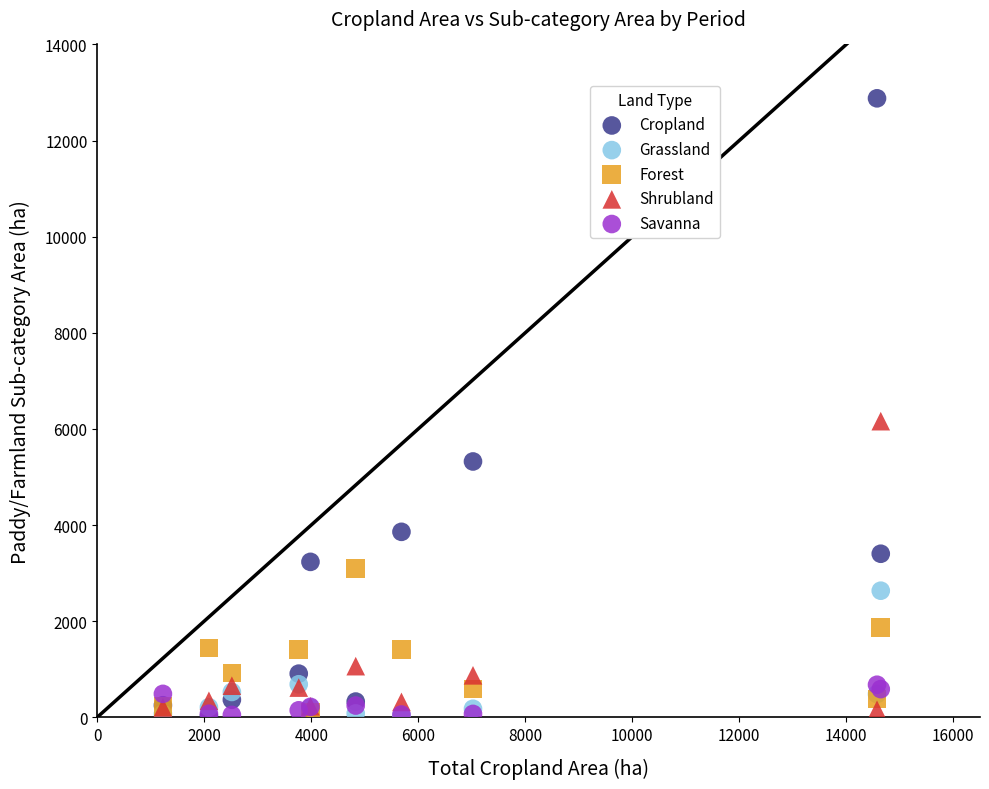

Which series reaches the maximum Y coordinate?

Cropland